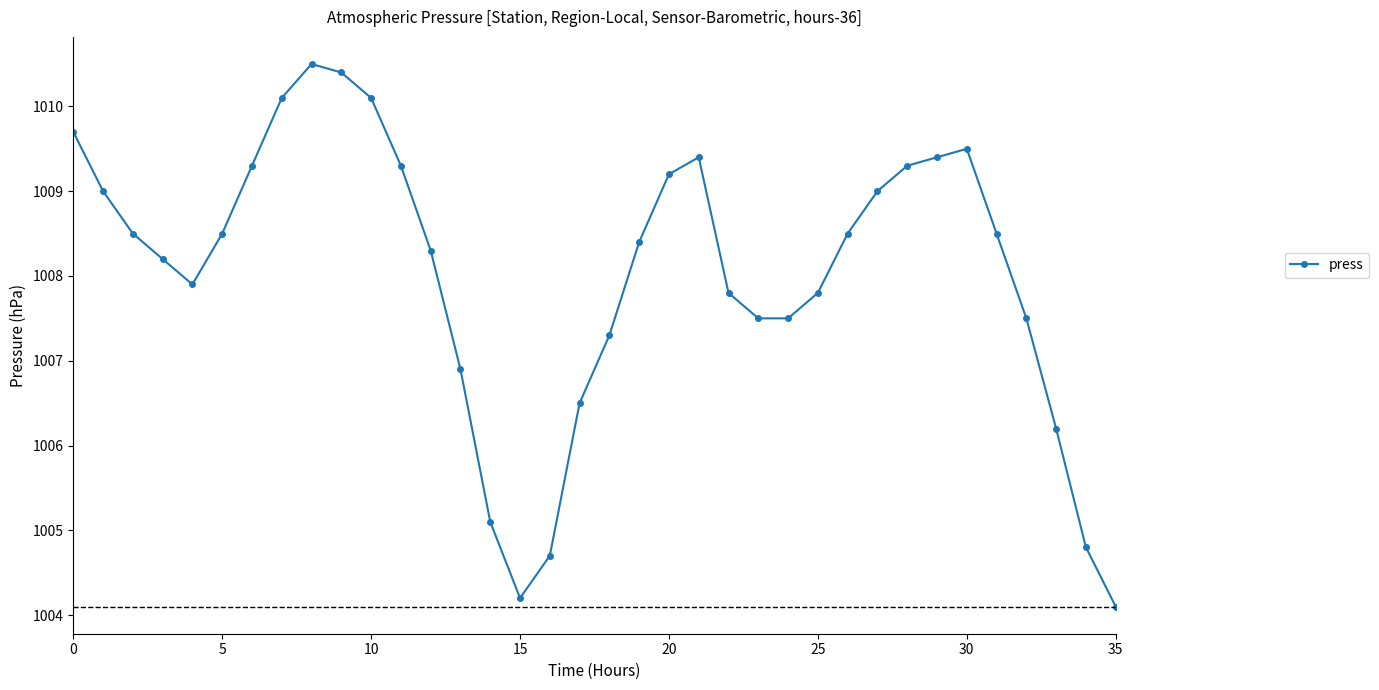

What is the value of the 22nd point from the left?

1009.4